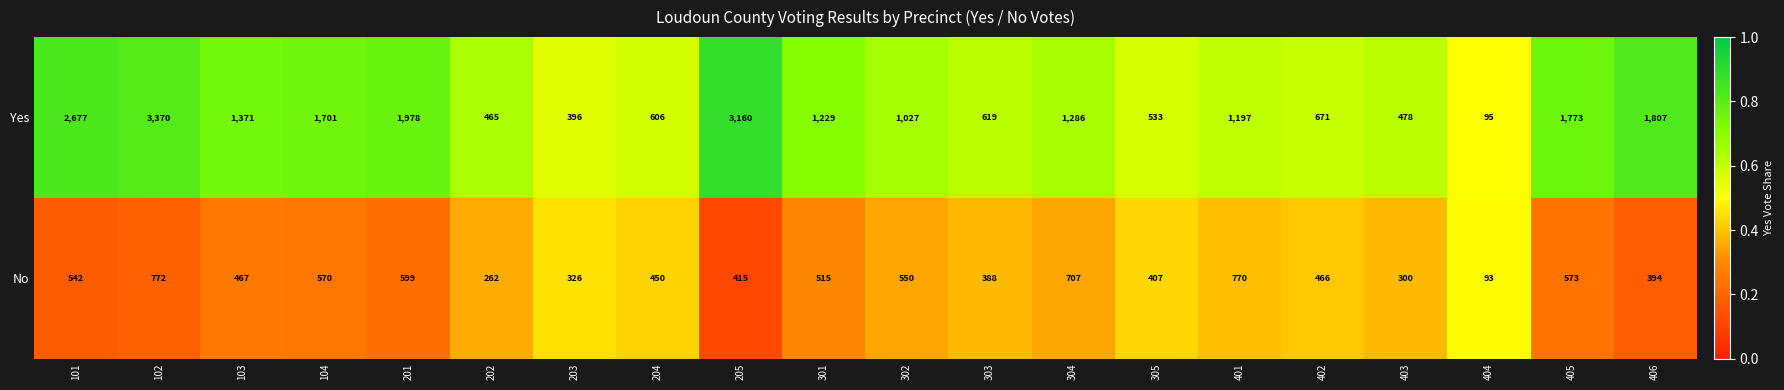

At which category is the sum across all series the highest?

102